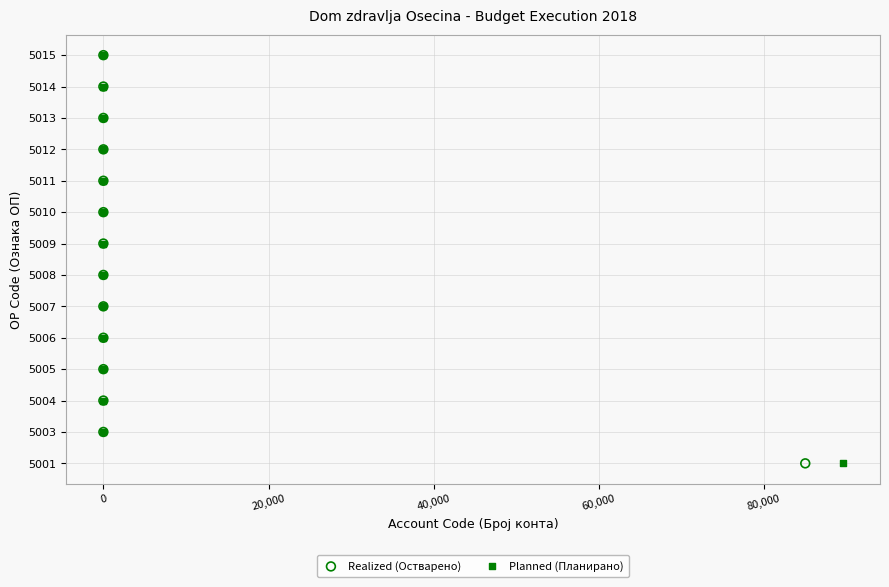

What are all the series names shown in the legend?

Realized (Остварено), Planned (Планирано)